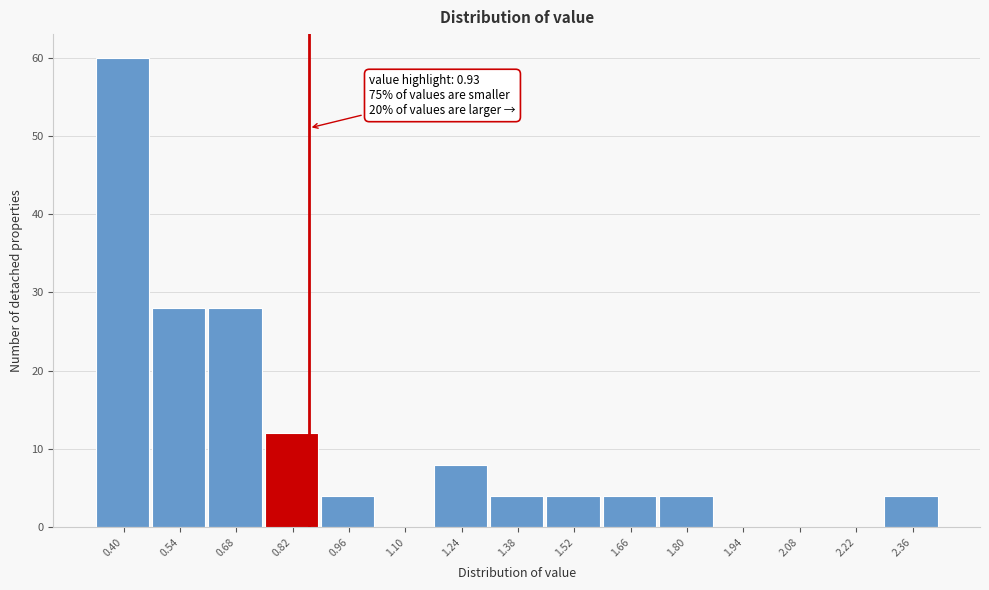

Reading right to left, list all the values displayed in this chart.

2.36=4	2.22=0	2.08=0	1.94=0	1.80=4	1.66=4	1.52=4	1.38=4	1.24=8	1.10=0	0.96=4	0.82=12	0.68=28	0.54=28	0.40=60